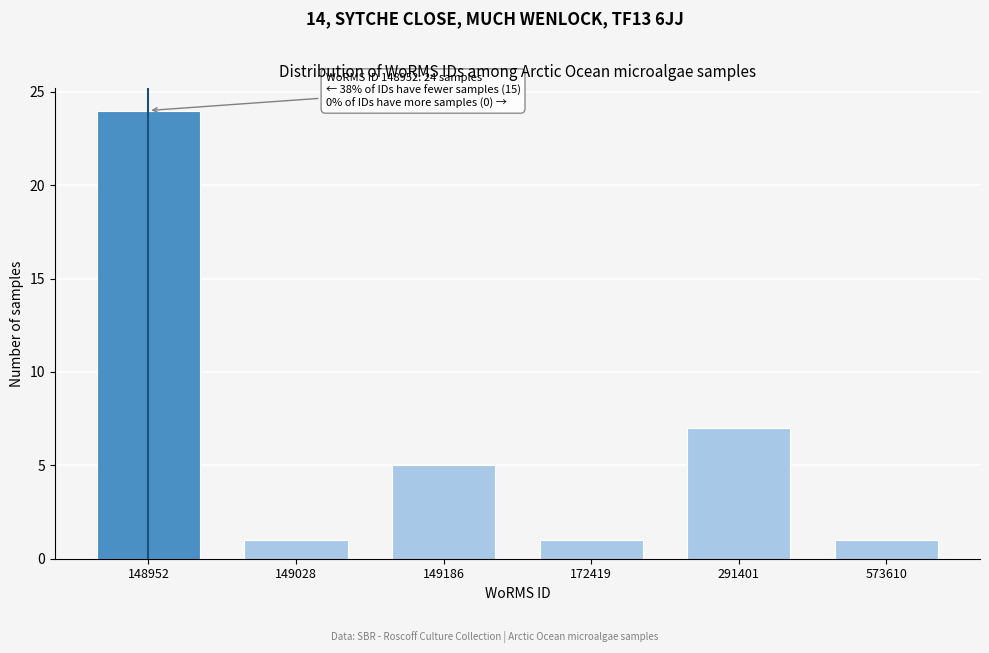

Reading left to right, what are all the values shown in this chart?

148952=24	149028=1	149186=5	172419=1	291401=7	573610=1